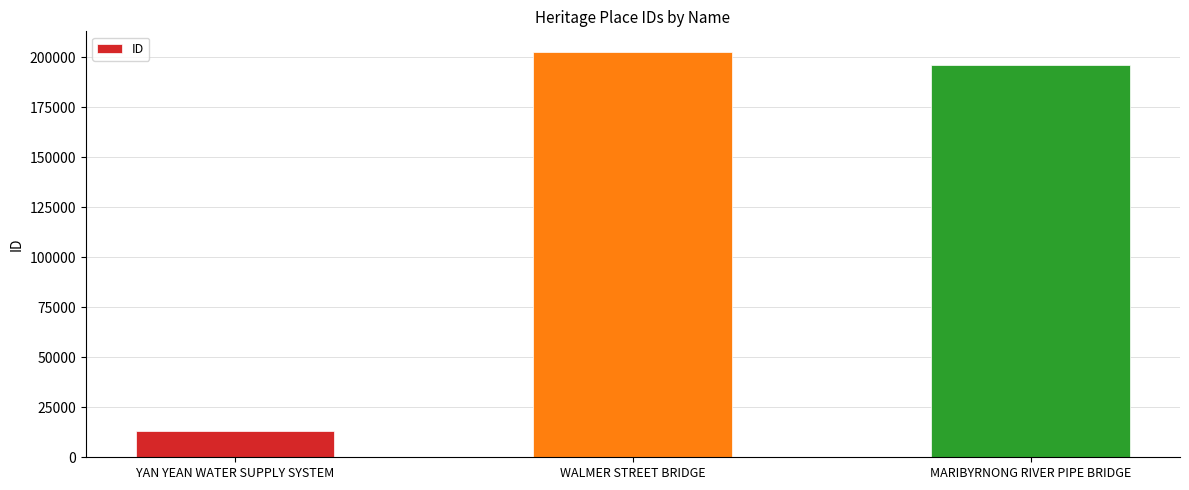

List the labels in order of value, smallest first.

YAN YEAN WATER SUPPLY SYSTEM, MARIBYRNONG RIVER PIPE BRIDGE, WALMER STREET BRIDGE